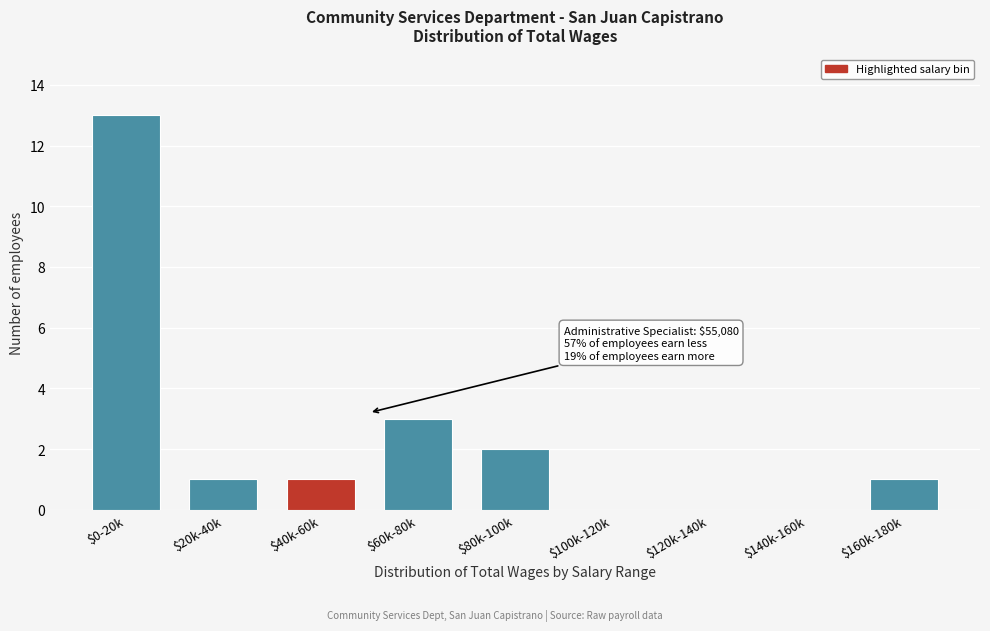

At which label is the value closest to 6?

$60k-80k